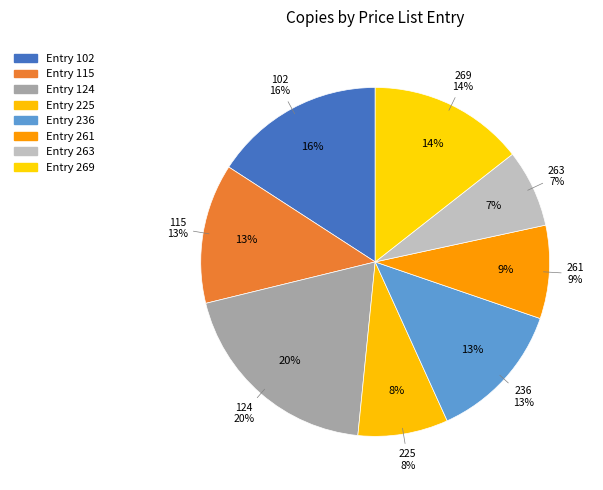

Rank the categories by value from highest to lowest.

124, 102, 269, 115, 236, 261, 225, 263